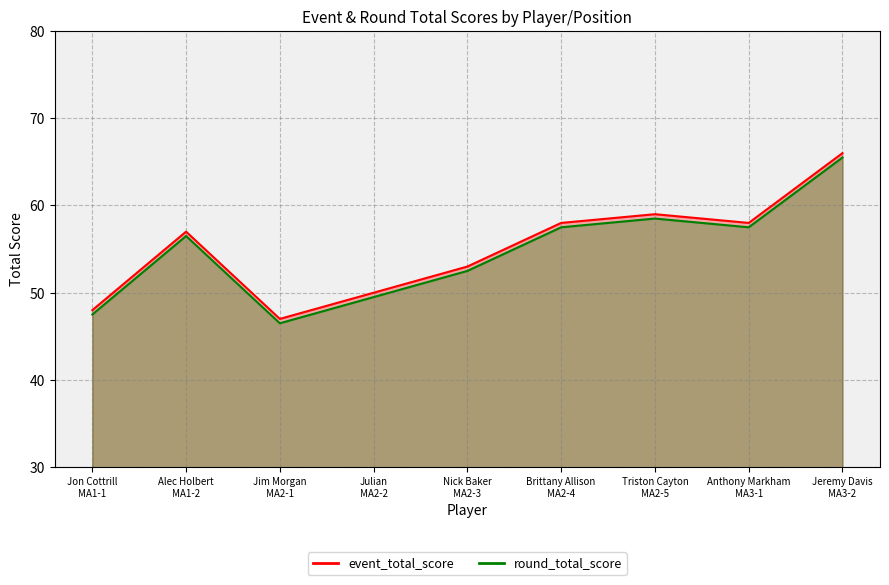

What is the sum of the round_total_score values at Nick Baker
MA2-3 and Jon Cottrill
MA1-1?

100.0